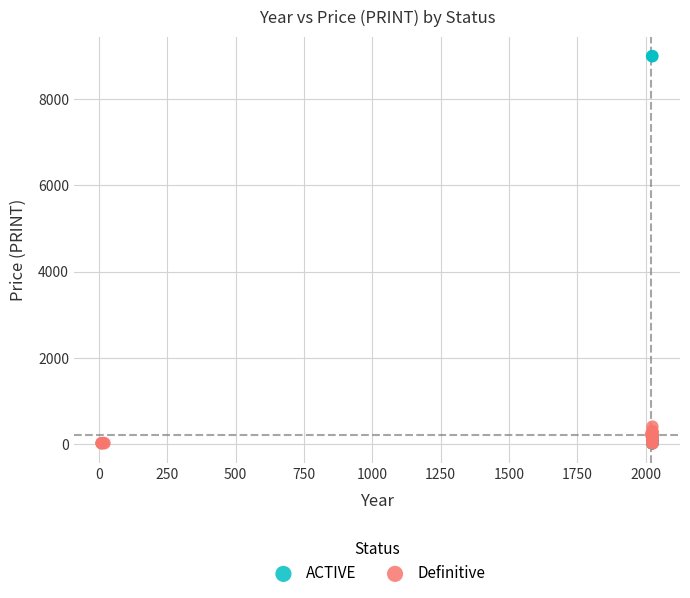

Which series contains the highest Y value?

ACTIVE